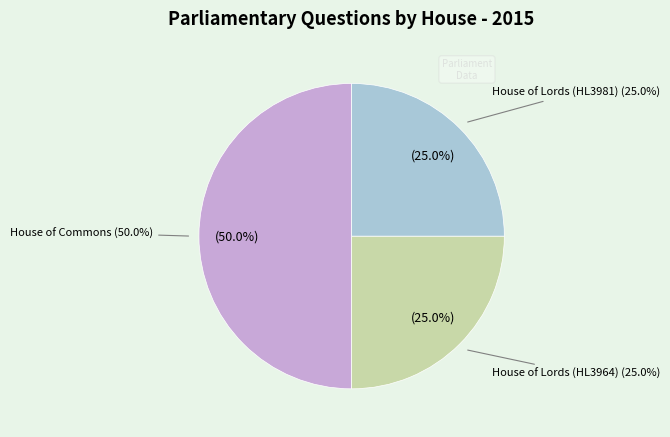

To the nearest percent, what portion does House of Commons represent?

50%